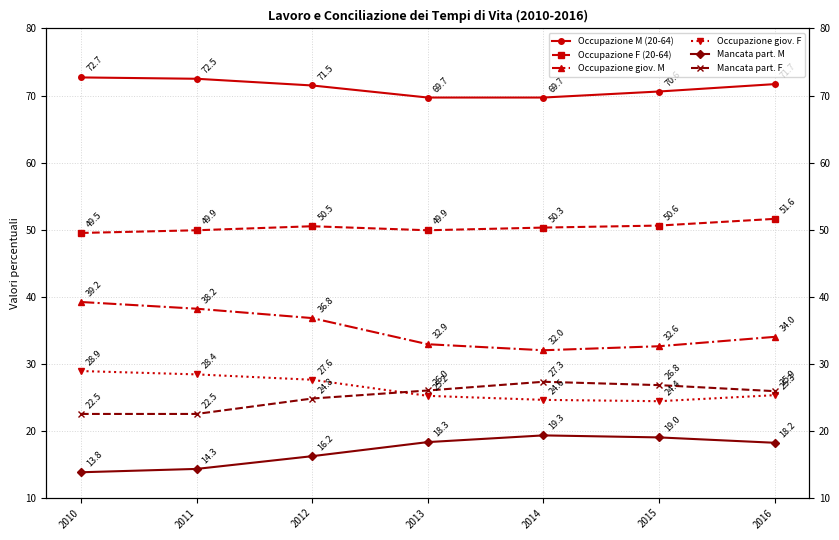

What are all the series names shown in the legend?

Occupazione M (20-64), Occupazione F (20-64), Occupazione giov. M, Occupazione giov. F, Mancata part. M, Mancata part. F